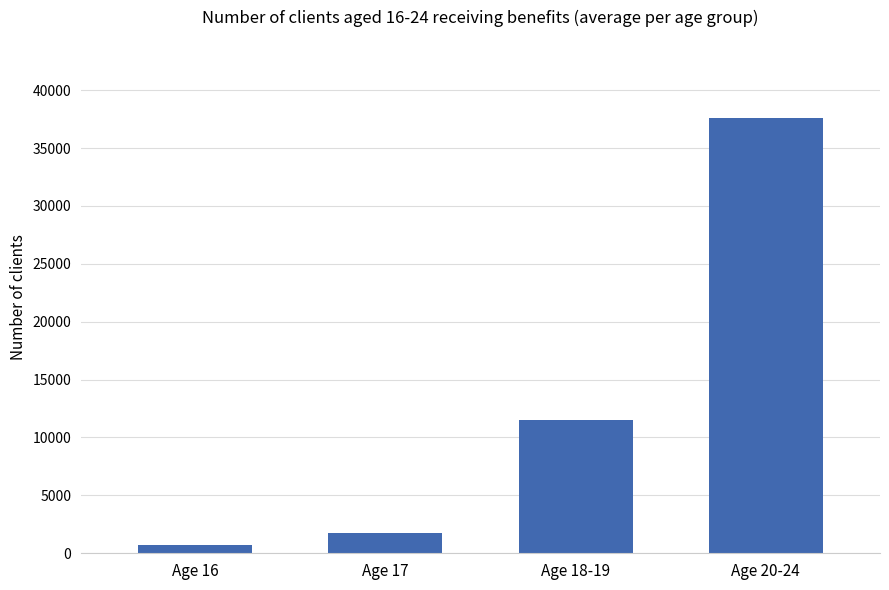

The value at Age 18-19 is 11514.5. True or false?

True